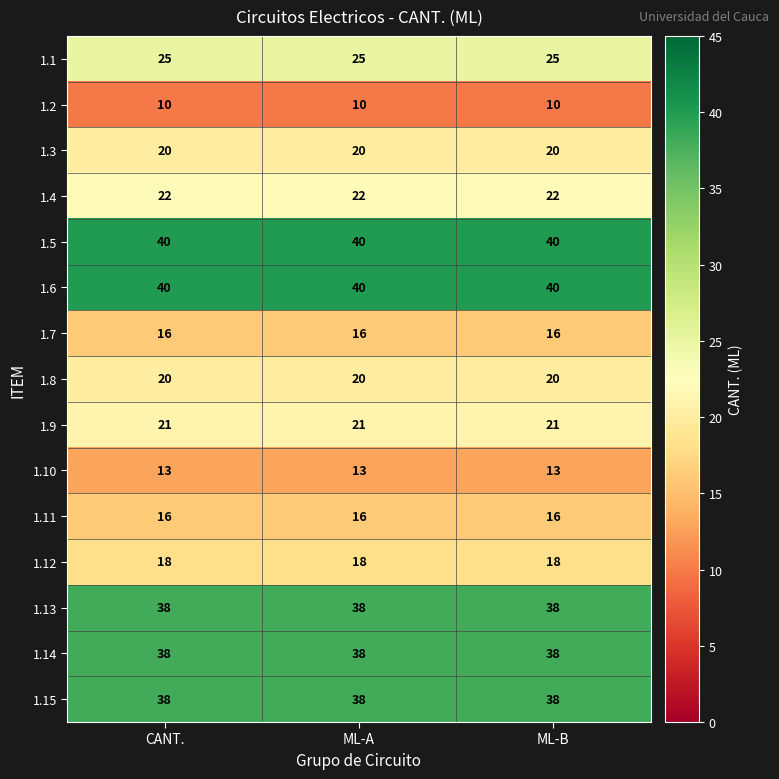

The value of 1.2 at CANT. is 4. True or false?

False